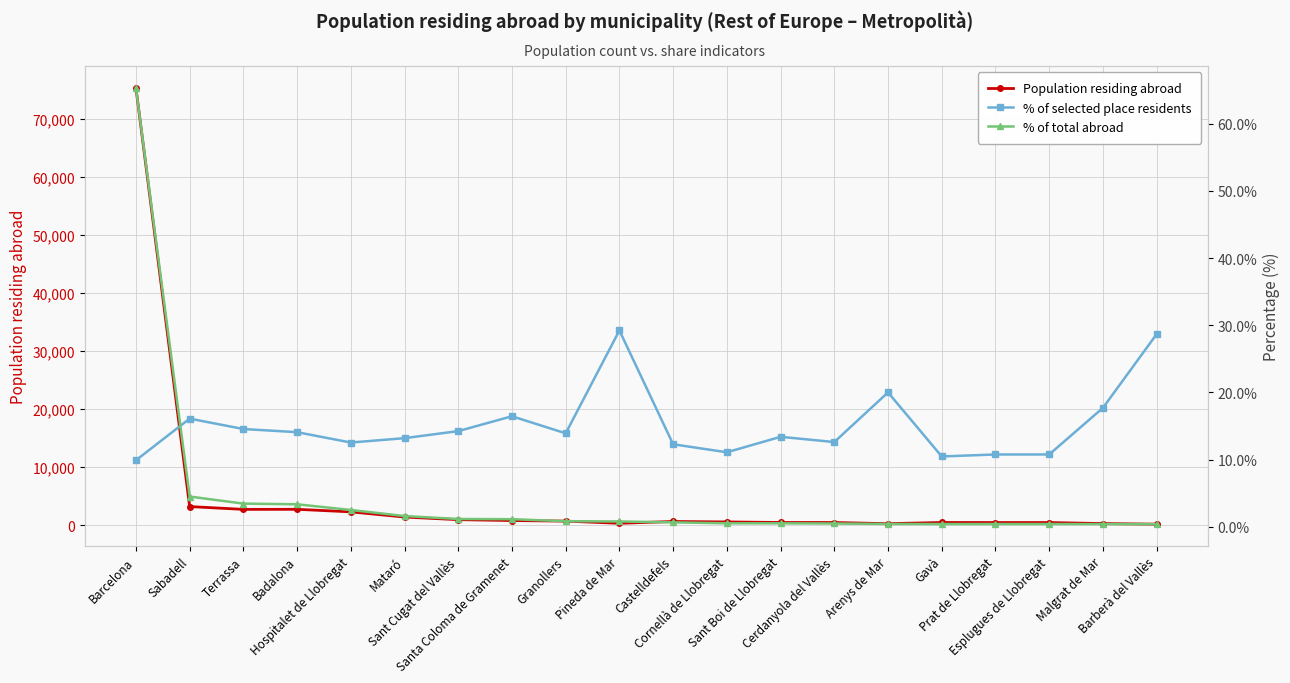

What is the average value of the % of selected place residents series?

15.1